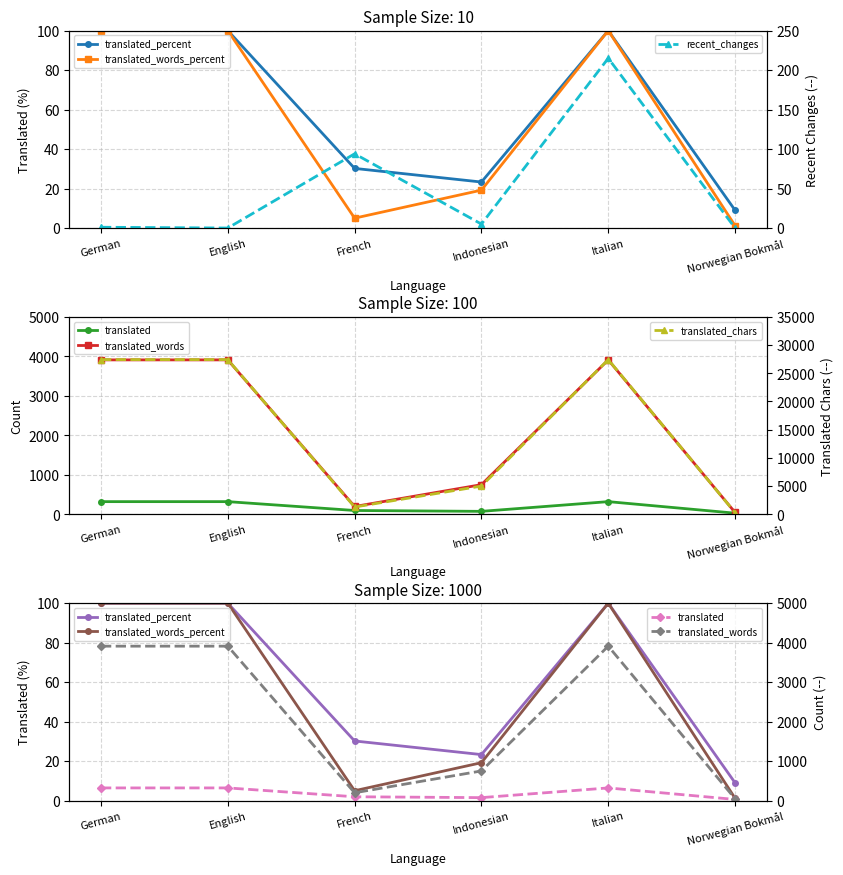

True or false: translated_words and recent_changes intersect in this chart.

False